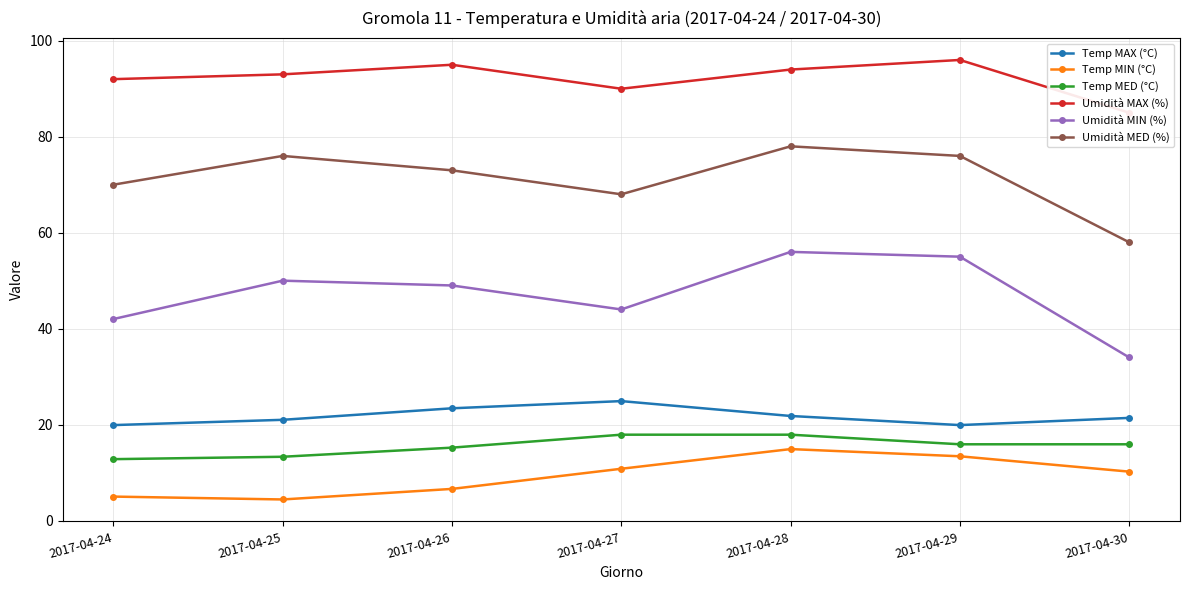

True or false: Temp MED (°C) has more than 1 points higher than both neighbors.

False